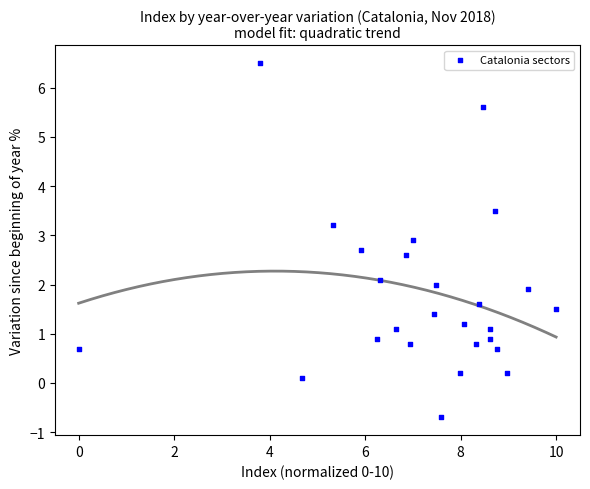

What is the range of X values (max minus min)?

10.0